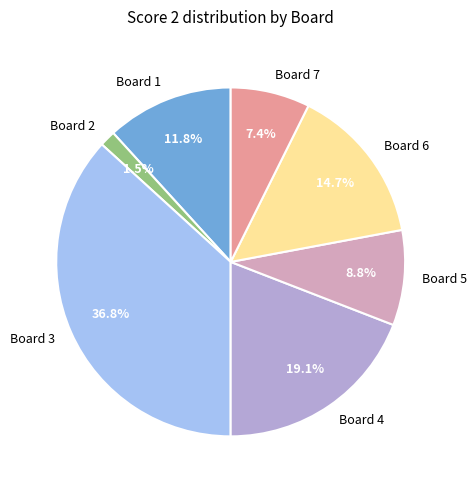

To the nearest percent, what portion does Board 4 represent?

19%